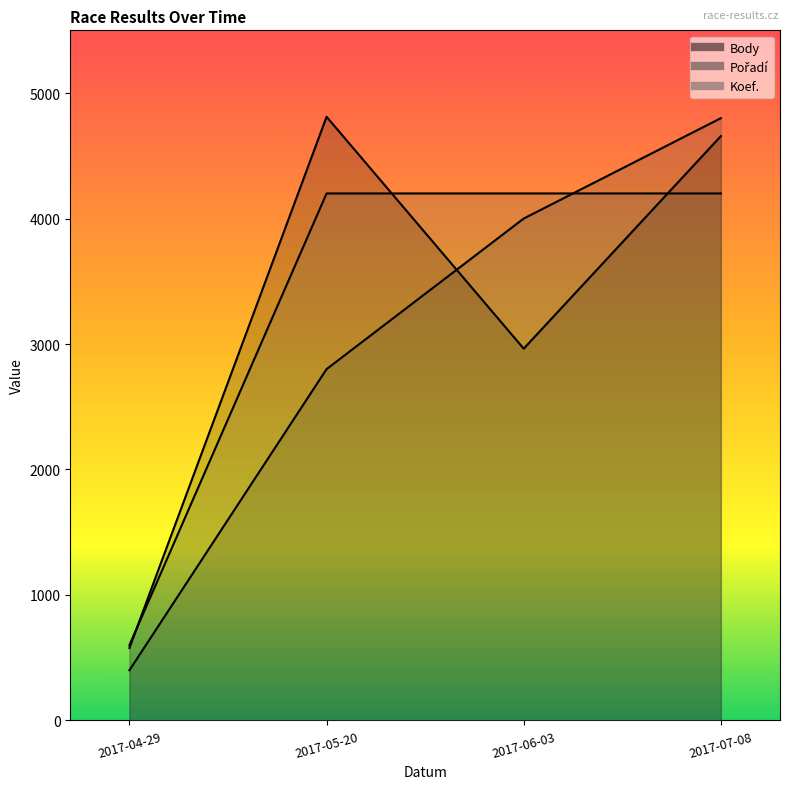

What is the average value of the Body series?

3252